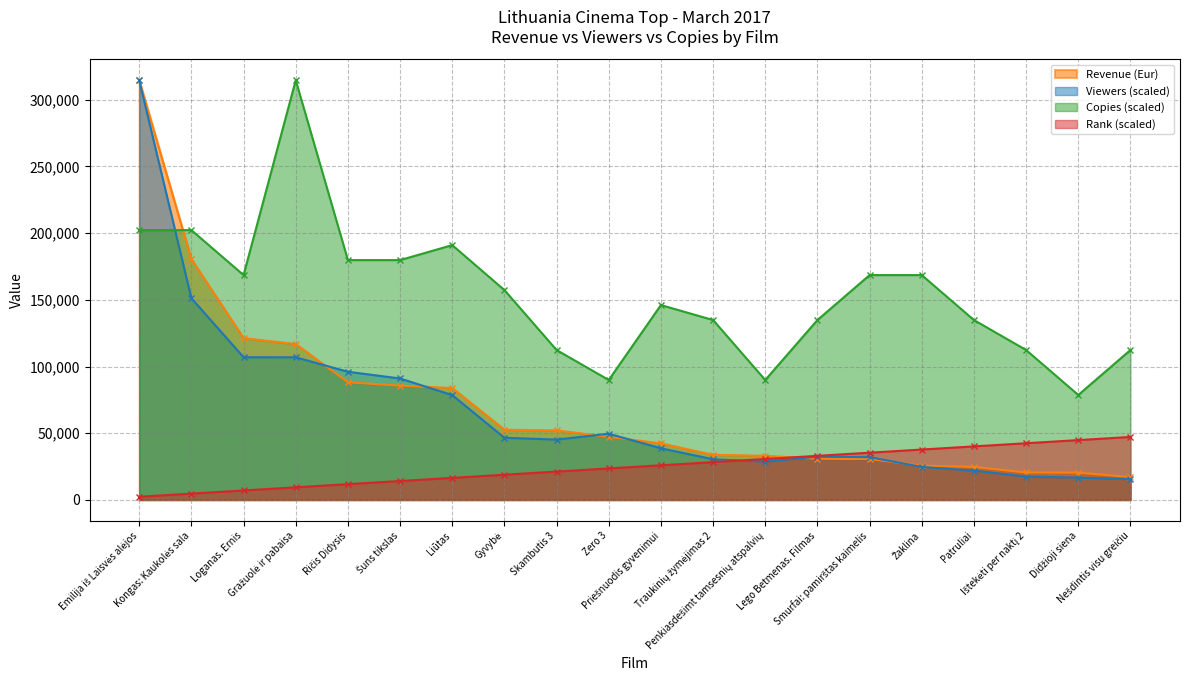

Where is Copies nearest to the value 196648?

Liūtas